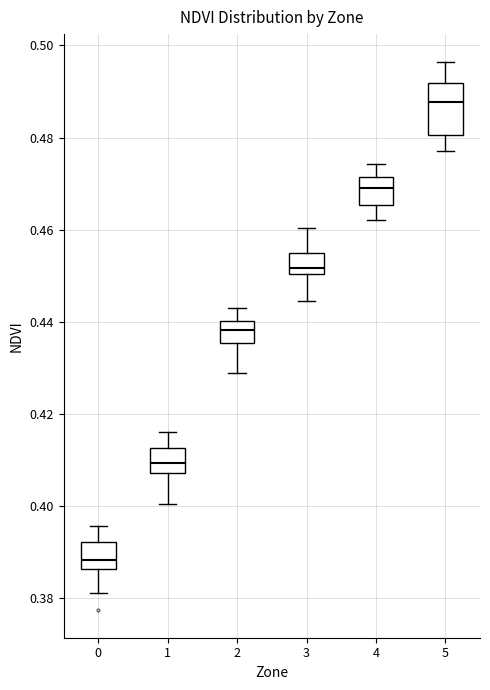

Reading left to right, transcribe this box plot: for each box, give where its median line is, the range the box spans, and where its two whiskers end, as read against the y-axis. The values are not printed on the chart, so give them approximately, as read against the axis.

0: median 0.388, box 0.386 to 0.392, whiskers 0.382 to 0.396
1: median 0.410, box 0.408 to 0.412, whiskers 0.400 to 0.416
2: median 0.438, box 0.436 to 0.440, whiskers 0.428 to 0.444
3: median 0.452, box 0.450 to 0.454, whiskers 0.444 to 0.460
4: median 0.470, box 0.466 to 0.472, whiskers 0.462 to 0.474
5: median 0.488, box 0.480 to 0.492, whiskers 0.478 to 0.496